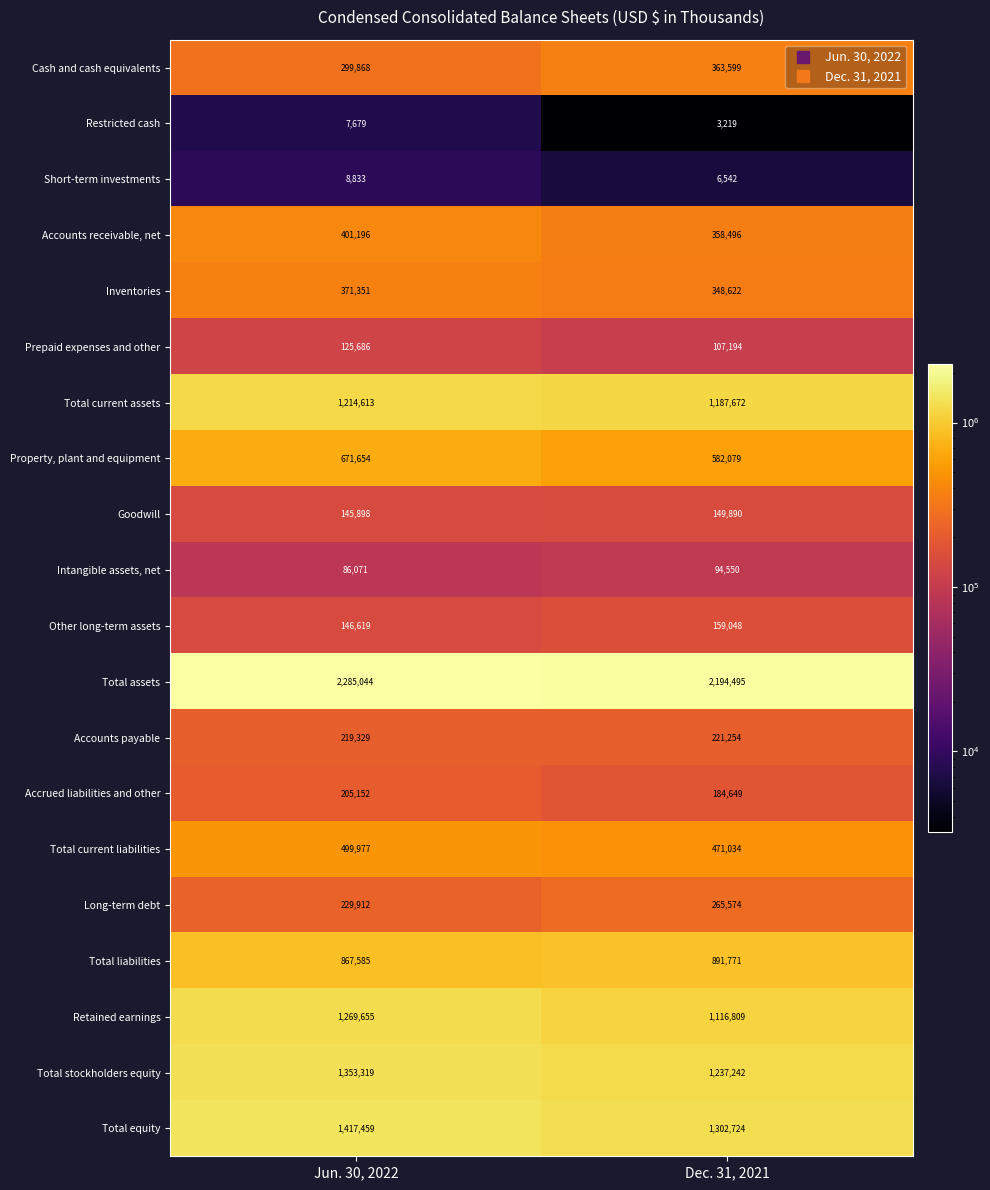

Which series has the largest range (max minus min)?

Retained earnings